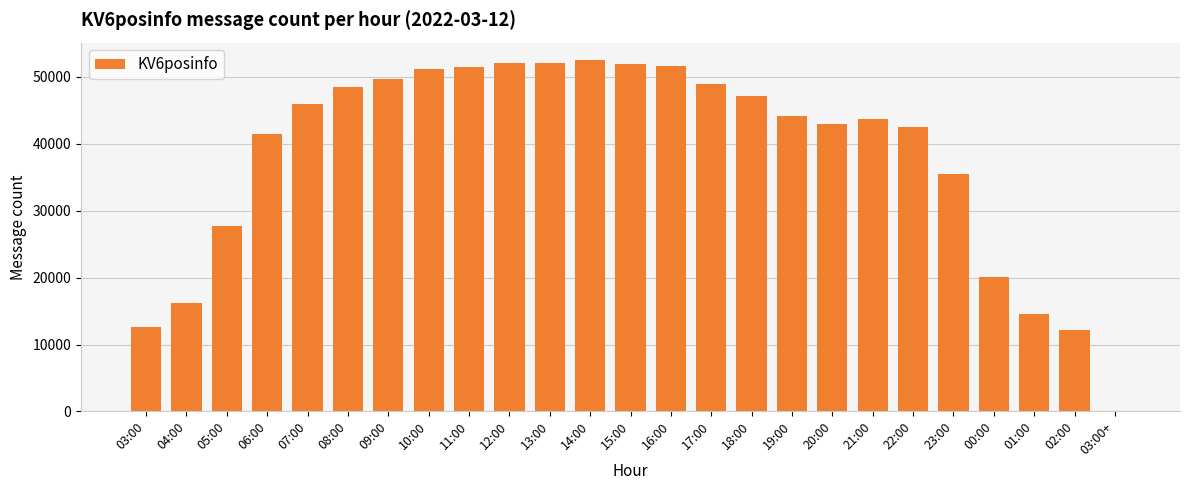

What is the greatest value displayed?

52474